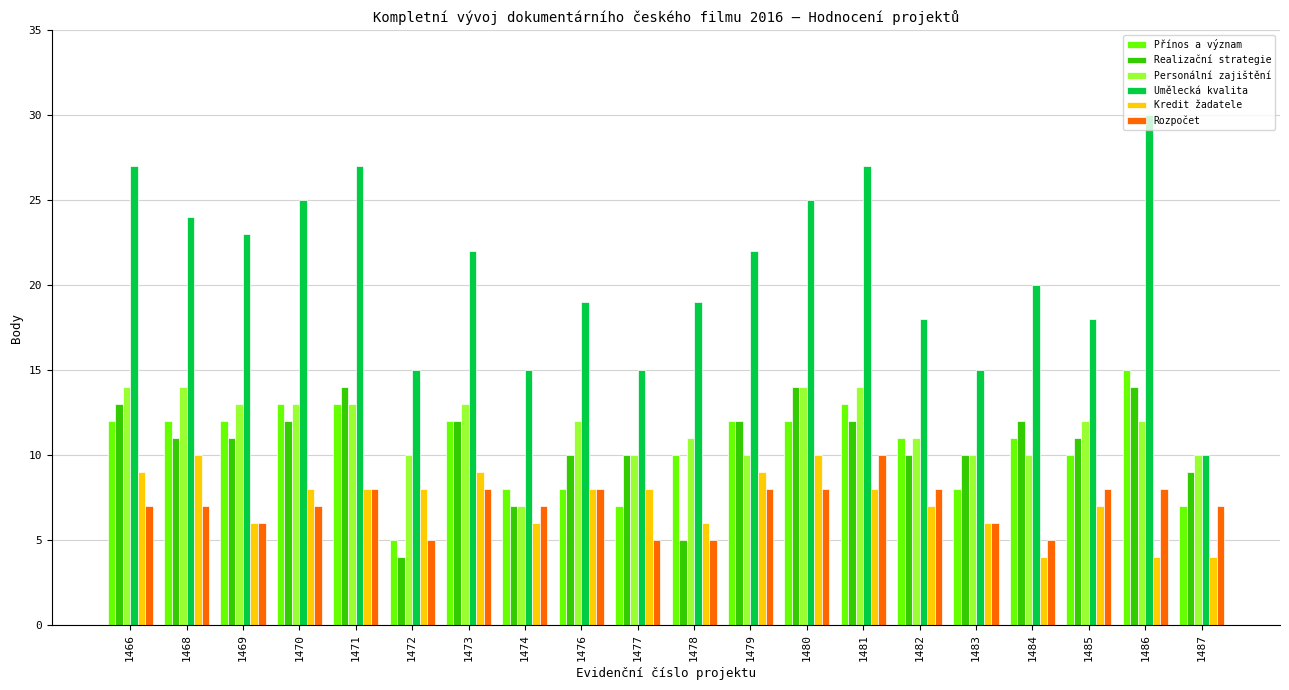

The value of Realizační strategie at 1473 is 17. True or false?

False